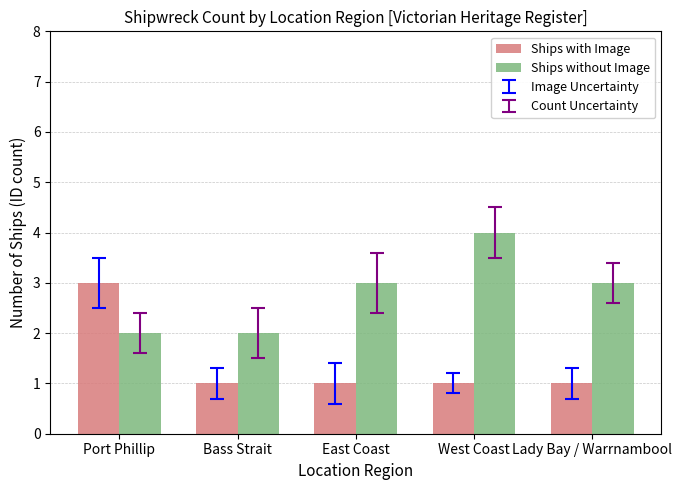

The Ships without Image series shows 6 at West Coast. True or false?

False